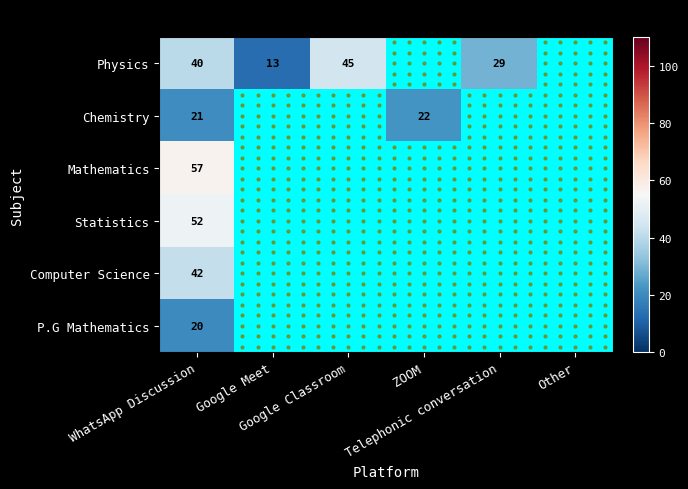

Where is Computer Science nearest to the value 42?

WhatsApp Discussion